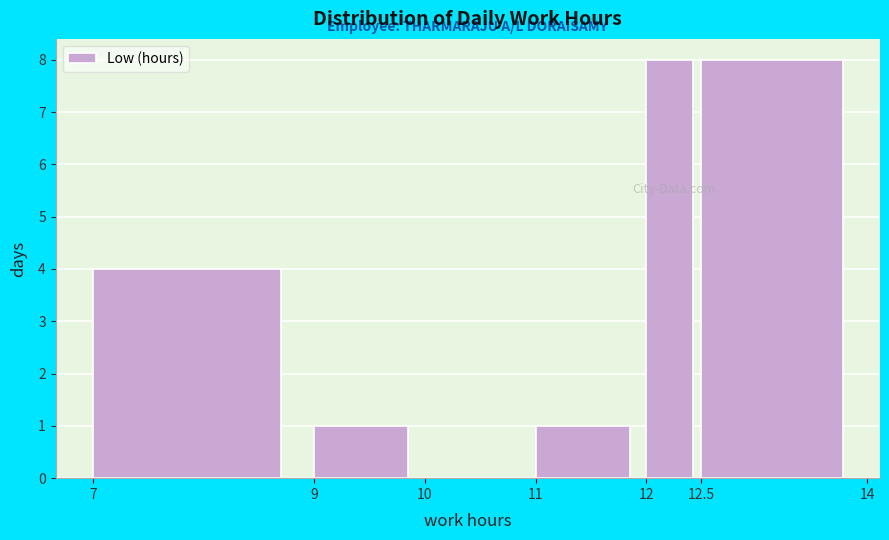

Reading left to right, list every bar in this chart as the range it spans on the x-axis followed by its height. The values are not printed on the chart, so give them approximately, as read against the axis.

7 to 9: 4
9 to 10: 1
10 to 11: 0
11 to 12: 1
12 to 12.5: 8
12.5 to 14: 8